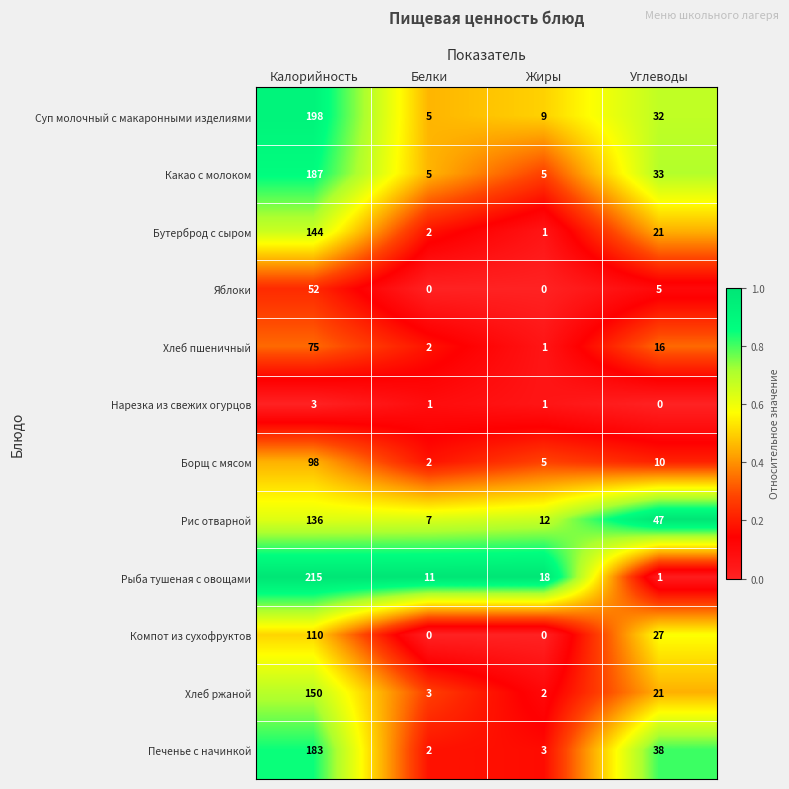

At which label does Печенье с начинкой reach its minimum?

Белки